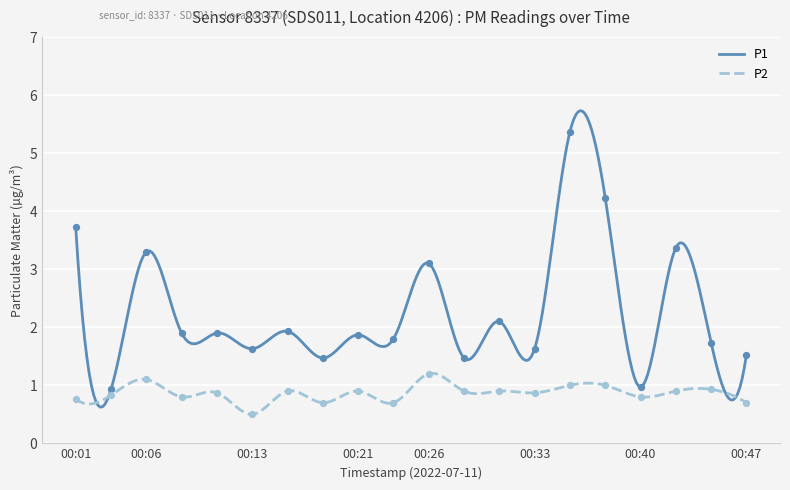

Which series reaches the maximum Y coordinate?

P1